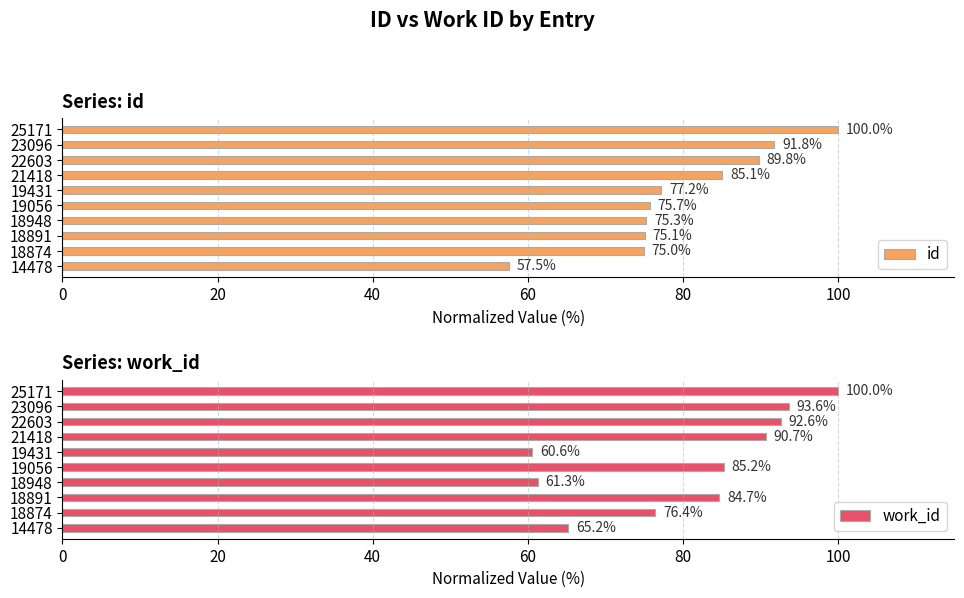

At which label is id closest to 78?

19431